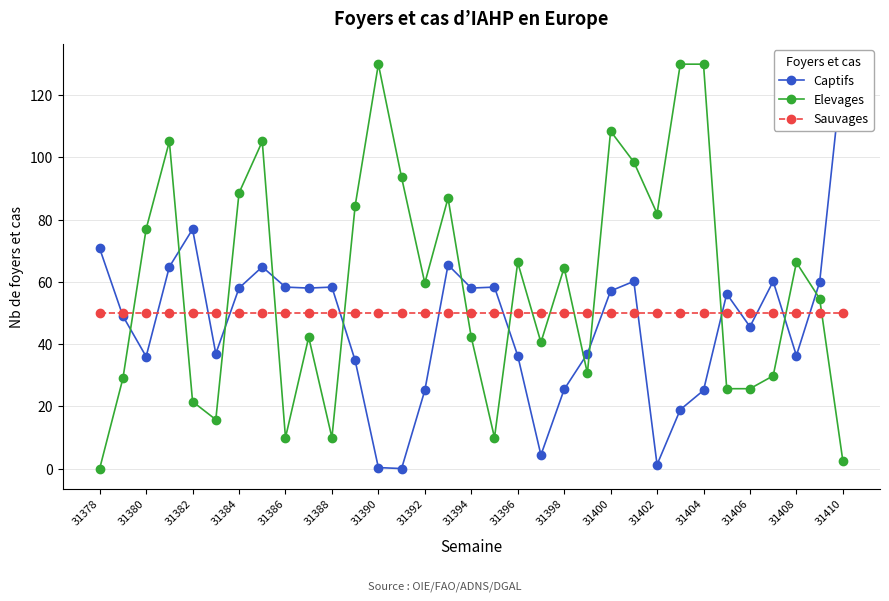

Which category has the highest value in the Sauvages series?

31378